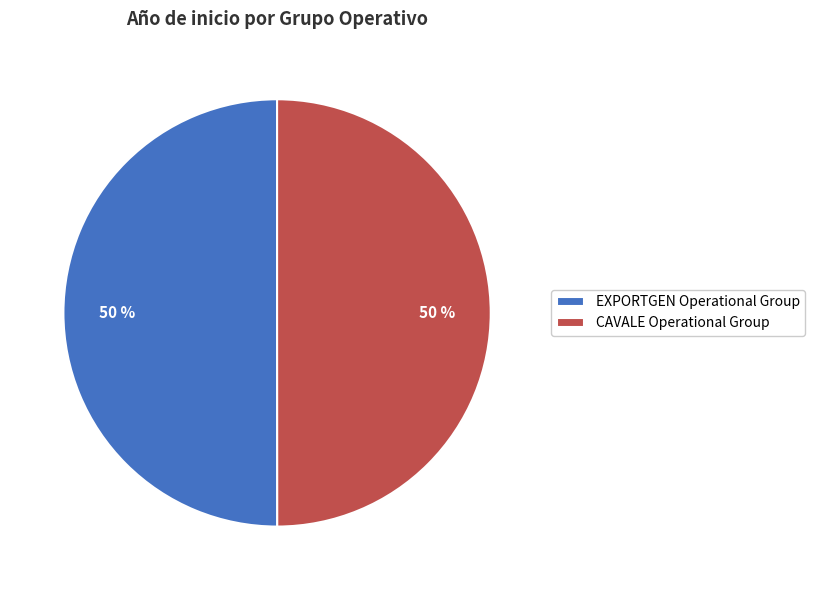

What percentage is the EXPORTGEN Operational Group slice, to the nearest percent?

50%